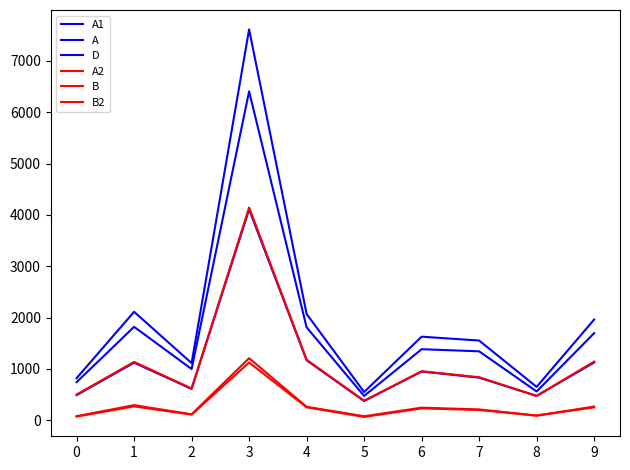

Does the chart display data point markers on the line(s)?

No